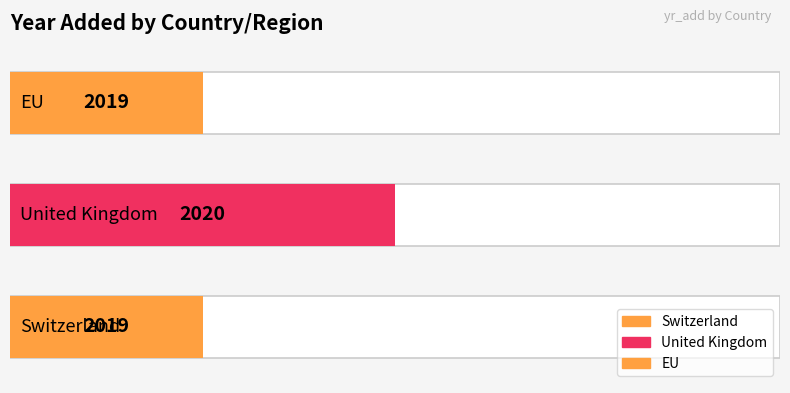

Between EU and United Kingdom, which is larger?

United Kingdom